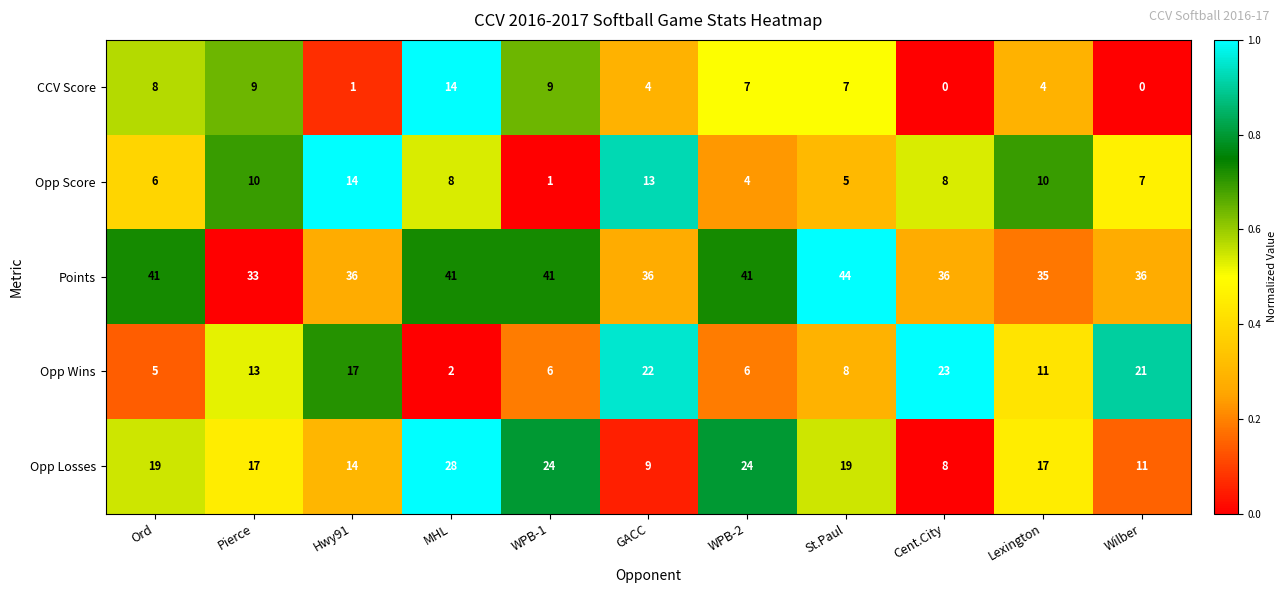

Which category has the highest value across all series?

St.Paul